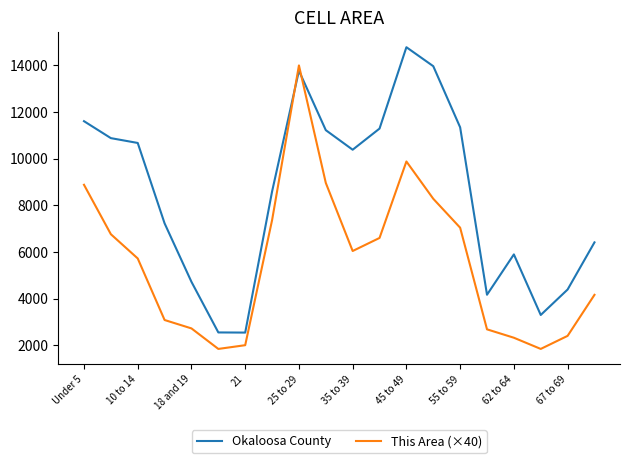

After their last crossing, which series has the higher values: Okaloosa County or This Area (×40)?

Okaloosa County